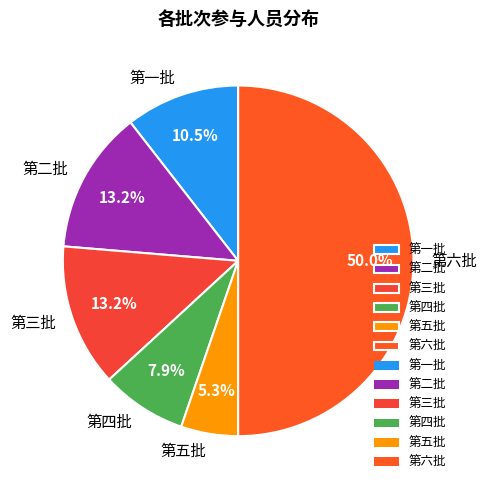

Is the sum of 第一批 and 第四批 greater than half?

No